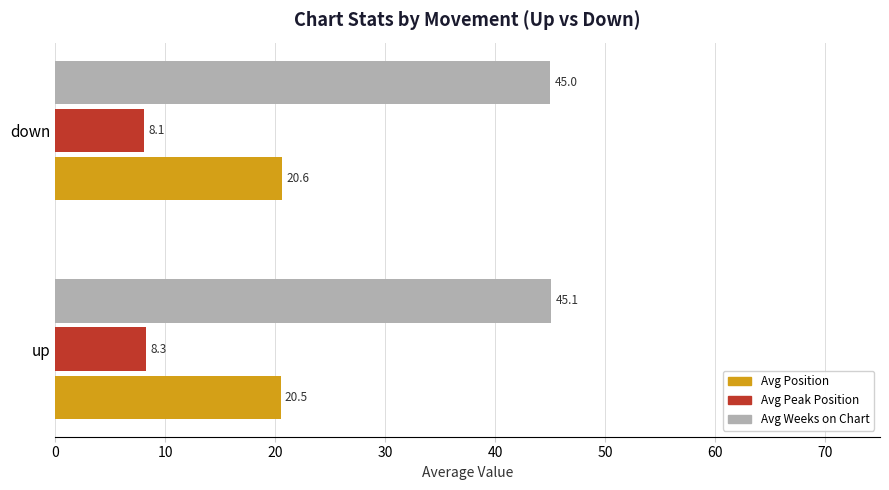

At how many categories does at least one series exceed 37?

2